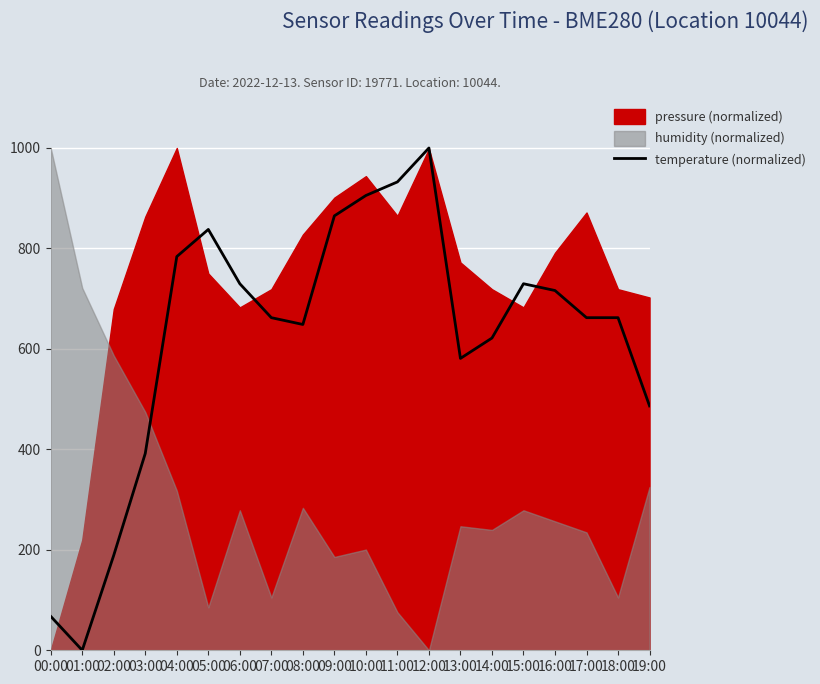

How many values are below 662?

8